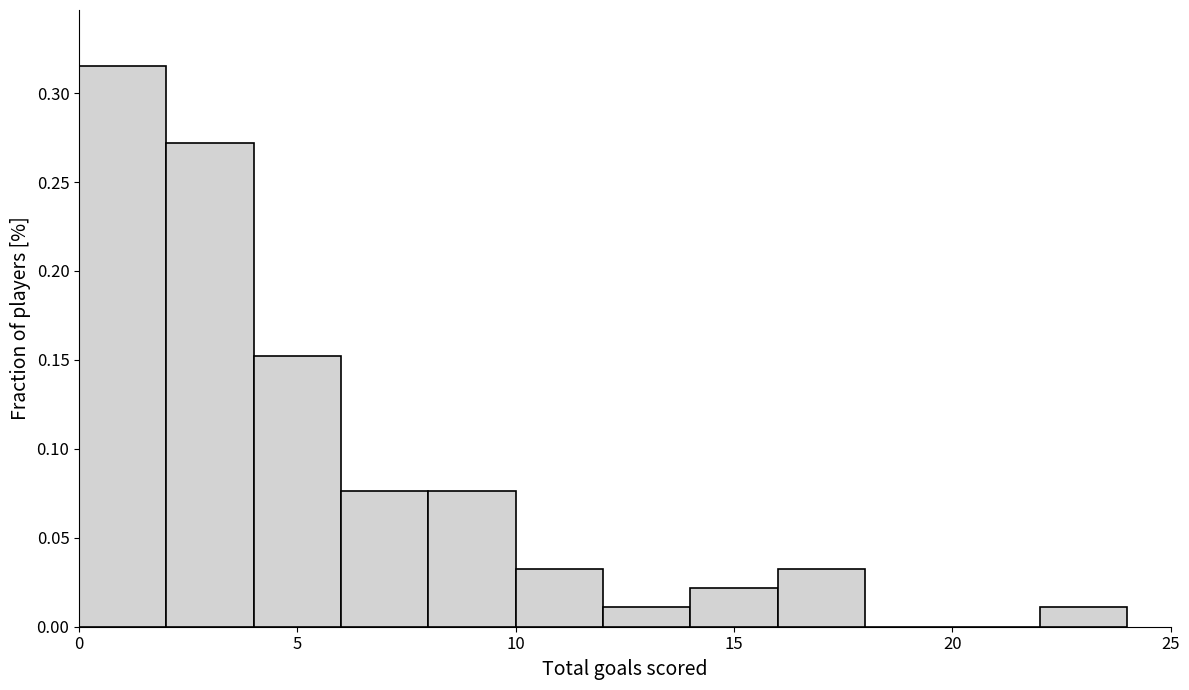

Over which range of the x-axis is the bar tallest?

0 to 2